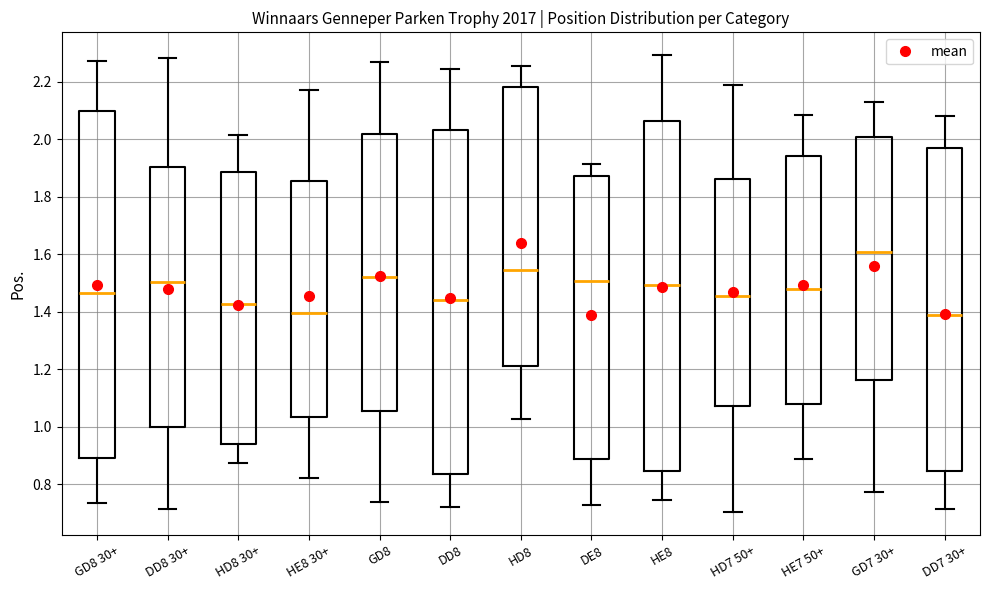

Where is the upper edge of the box for DD7 30+ on the y-axis? The values are not printed on the chart, so give them approximately, as read against the axis.

1.96